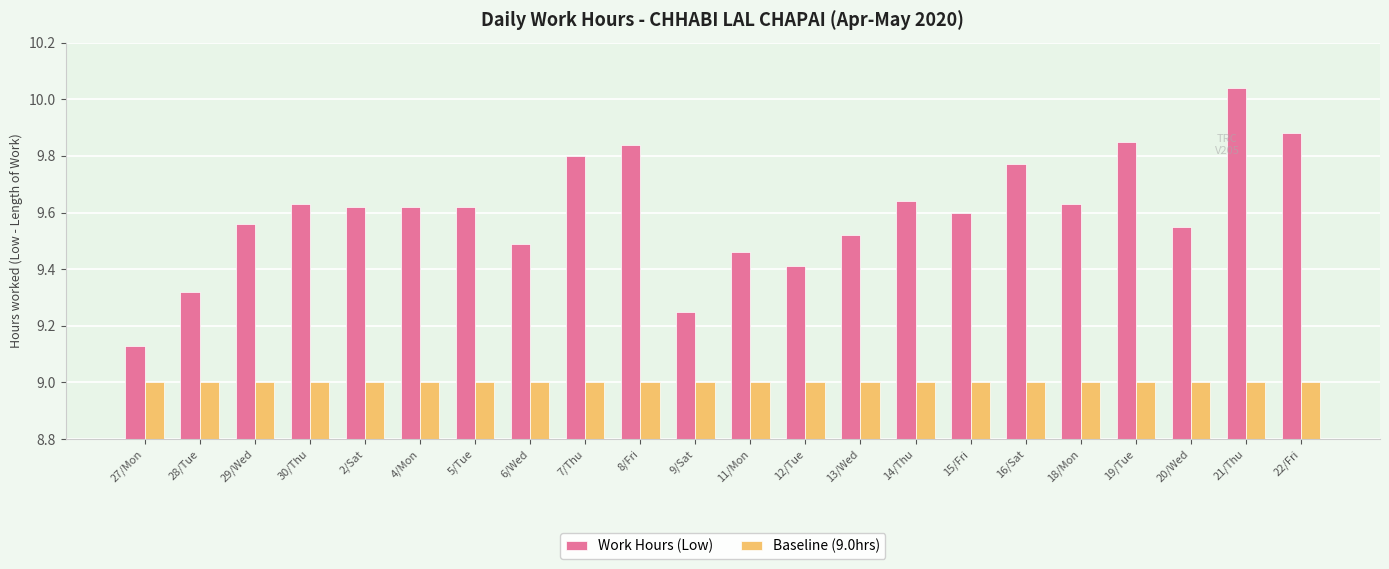

Is it true that Baseline (9.0hrs) equals 9.0 at 20/Wed?

True